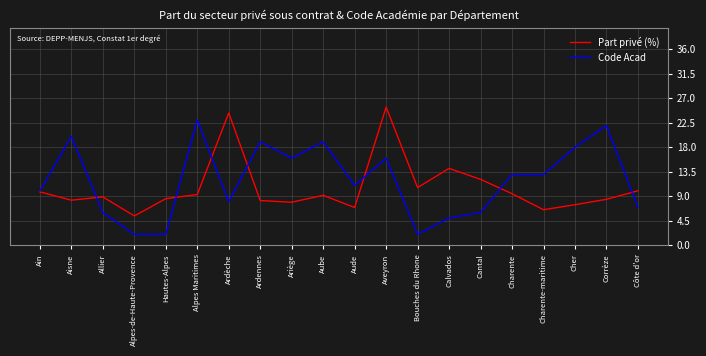

Does the chart have visible grid lines?

Yes